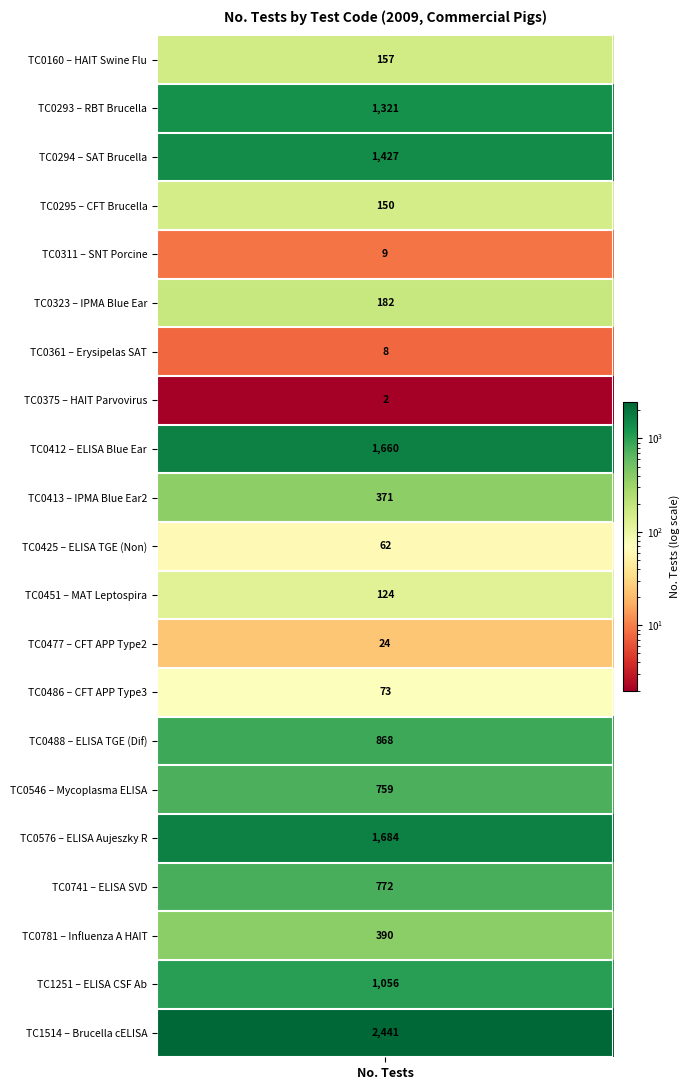

The value at 9 is 536. True or false?

False